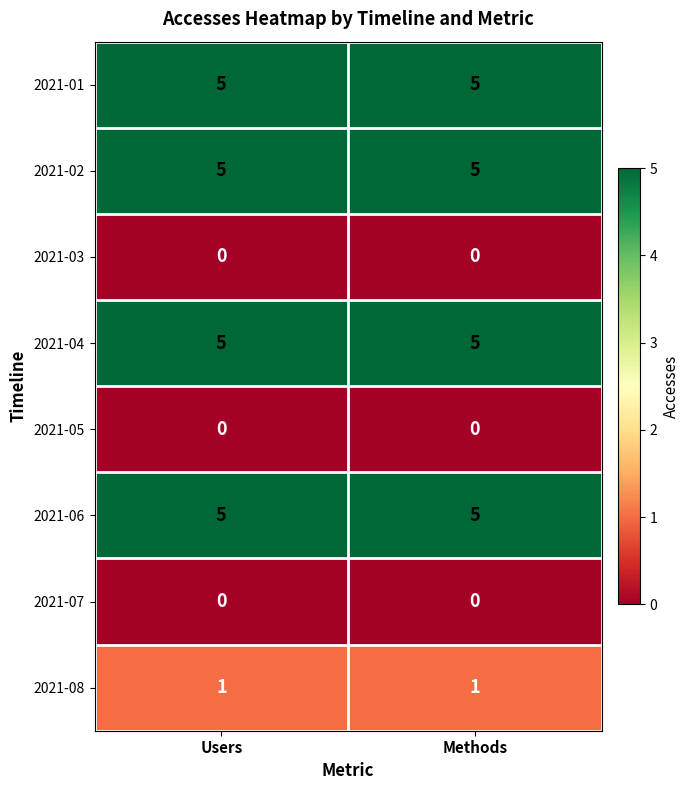

The value of 2021-02 at Users is 8. True or false?

False